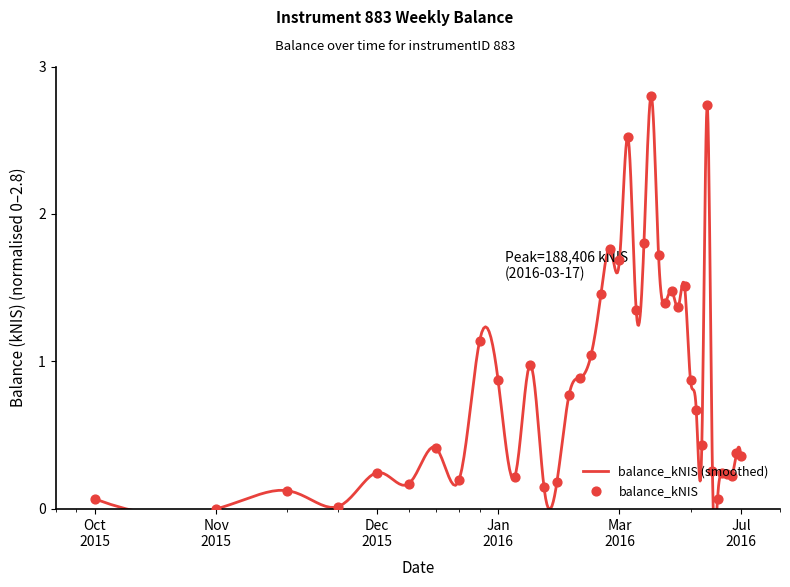

What is the change in value from 2016-05-19 to 2016-06-16?

-2.5